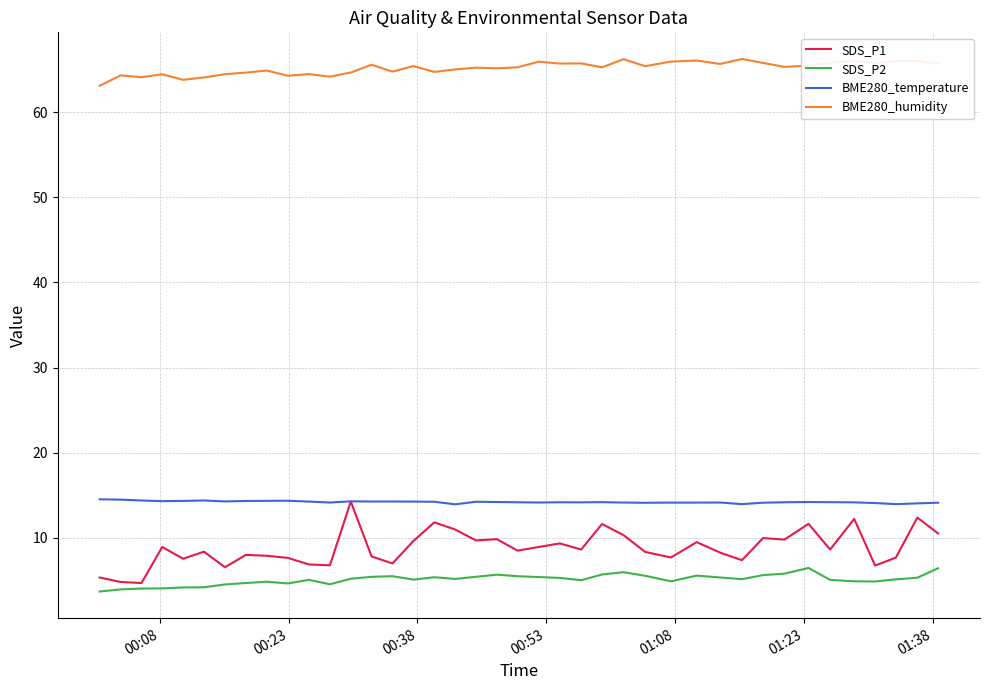

Which series has the largest range (max minus min)?

SDS_P1